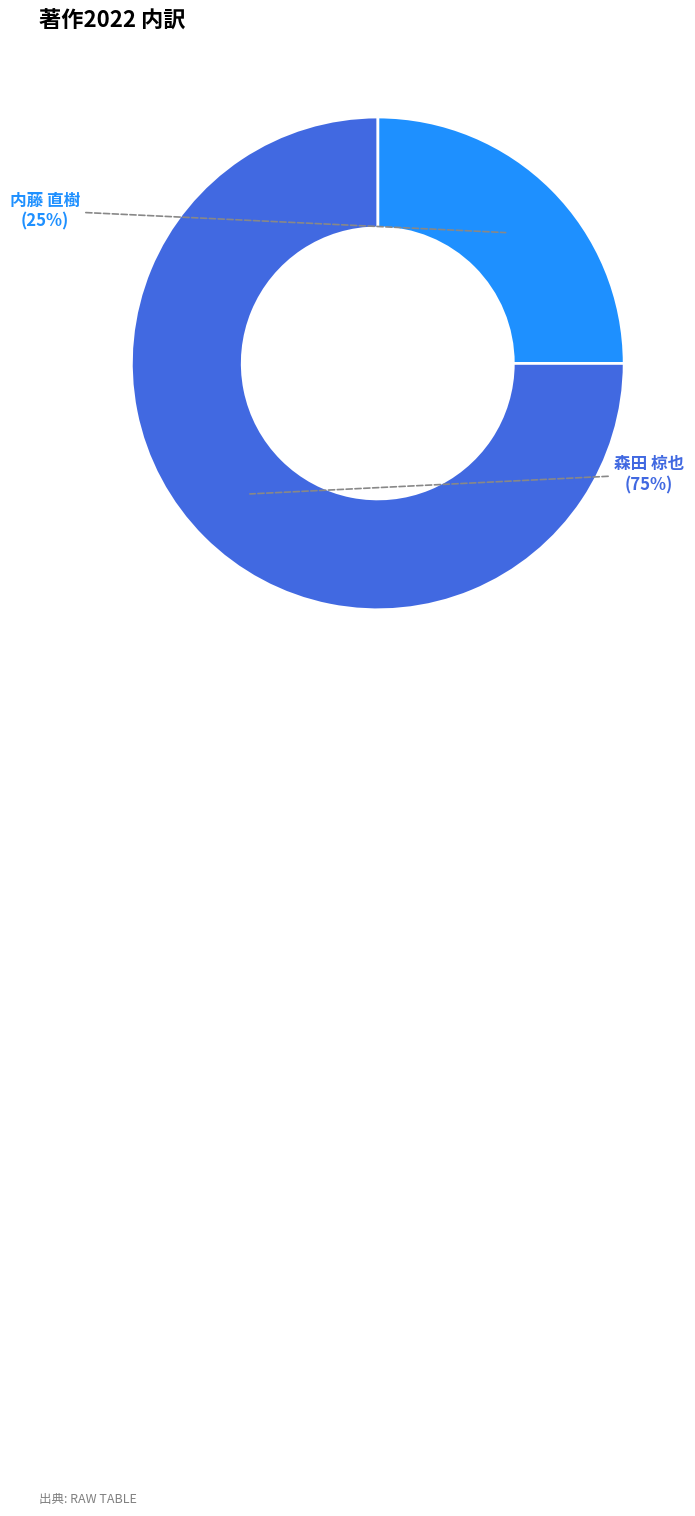

To the nearest percent, what is the difference between the largest and smallest slice percentages?

50%